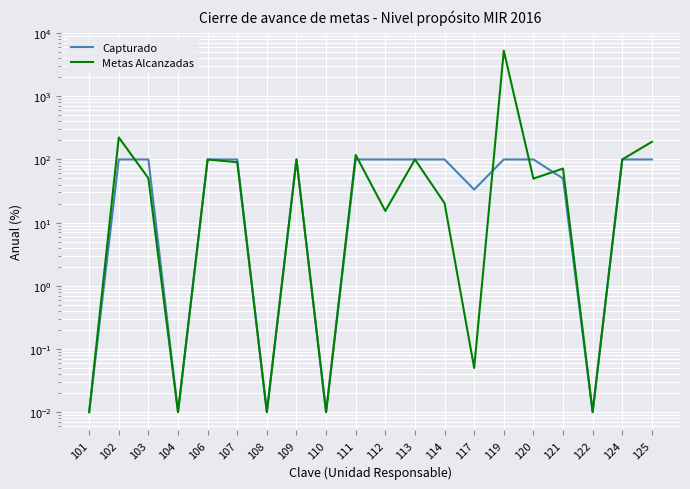

Reading right to left, extract all data points from this chart.

Capturado: 125=100.0	124=100.0	122=0.0	121=50.0	120=100.0	119=100.0	117=33.3	114=100.0	113=100.0	112=100.0	111=100.0	110=0.0	109=100.0	108=0.0	107=100.0	106=100.0	104=0.0	103=100.0	102=100.0	101=0.0
Metas Alcanzadas: 125=190.0	124=100.0	122=0.0	121=71.8	120=49.6	119=5260.8	117=0.1	114=20.3	113=100.0	112=15.3	111=117.6	110=0.0	109=100.0	108=0.0	107=90.4	106=99.8	104=0.0	103=50.4	102=223.1	101=0.0